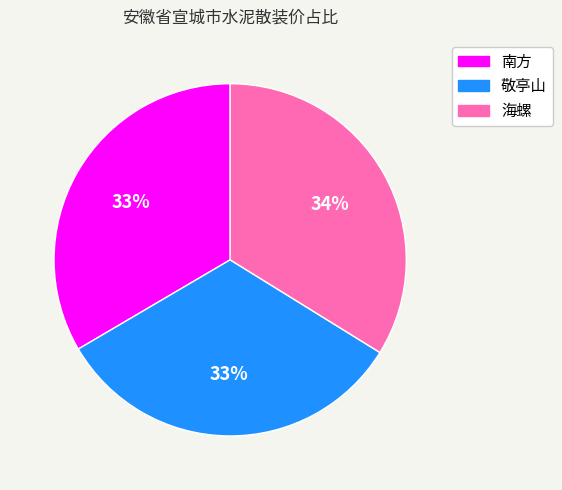

Approximately how many times larger is the value at 南方 compared to 敬亭山?

1.0